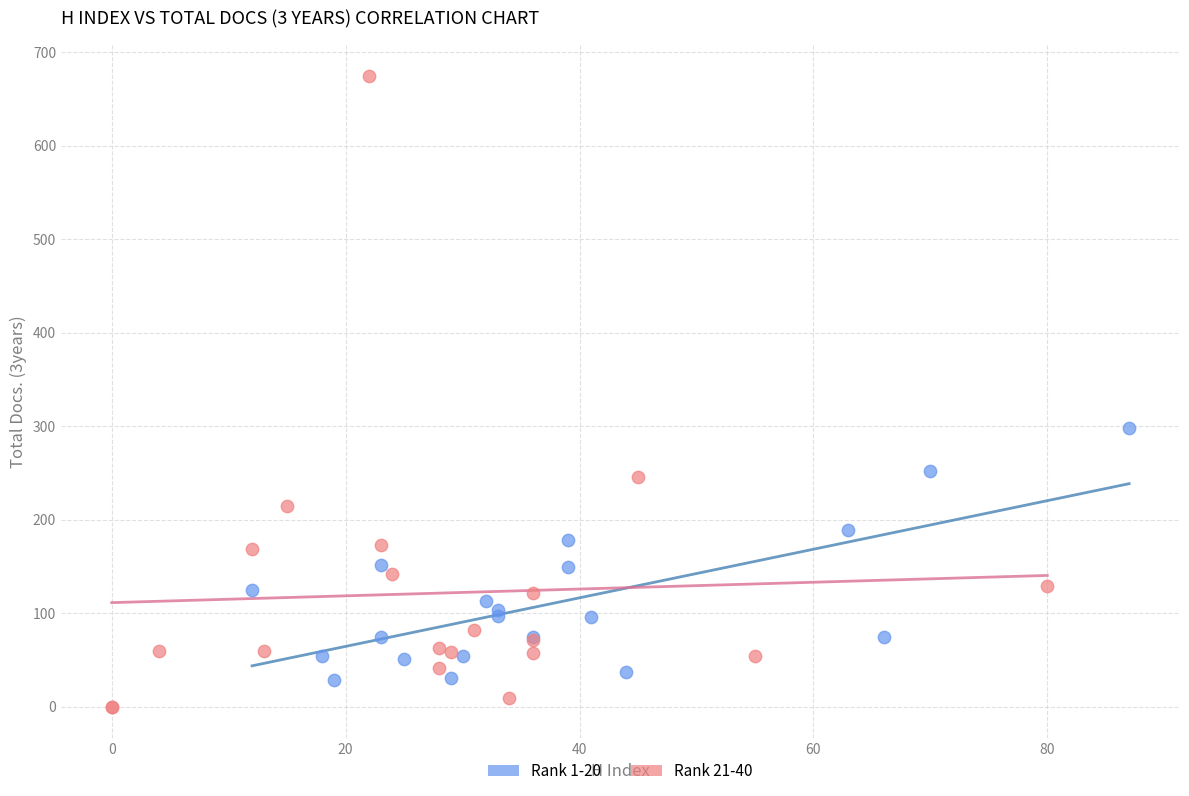

Which series has the widest spread of Y values?

Rank 21-40